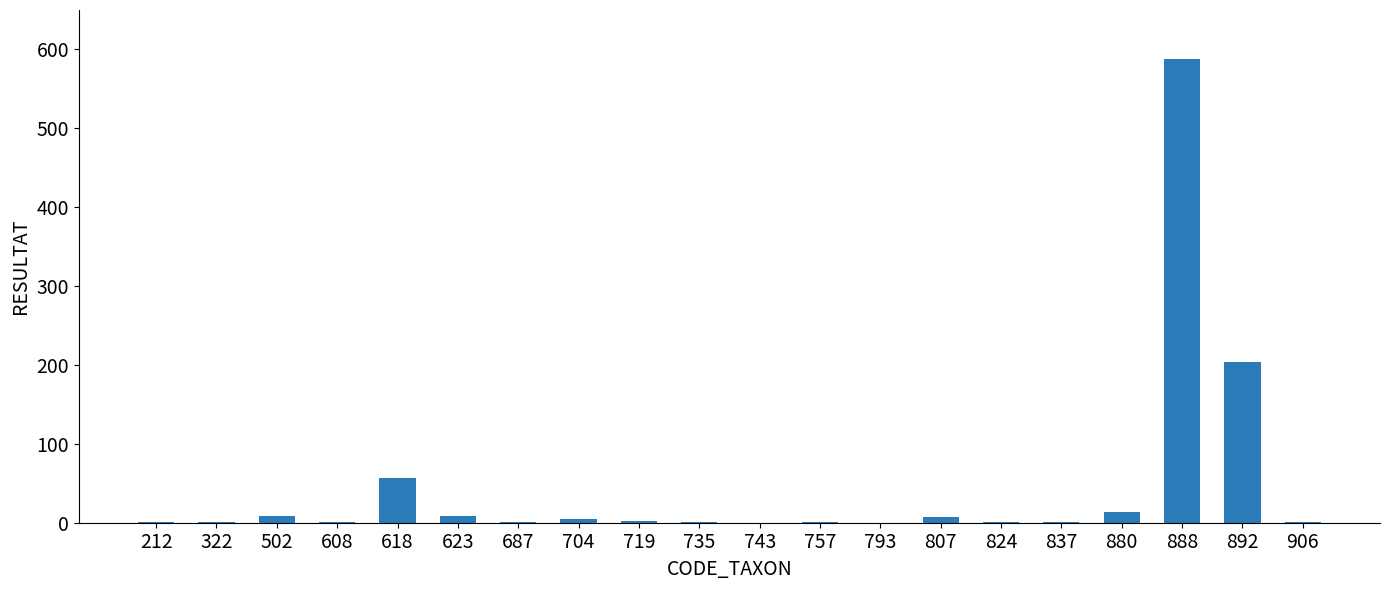

Which has a higher value, 793 or 892?

892